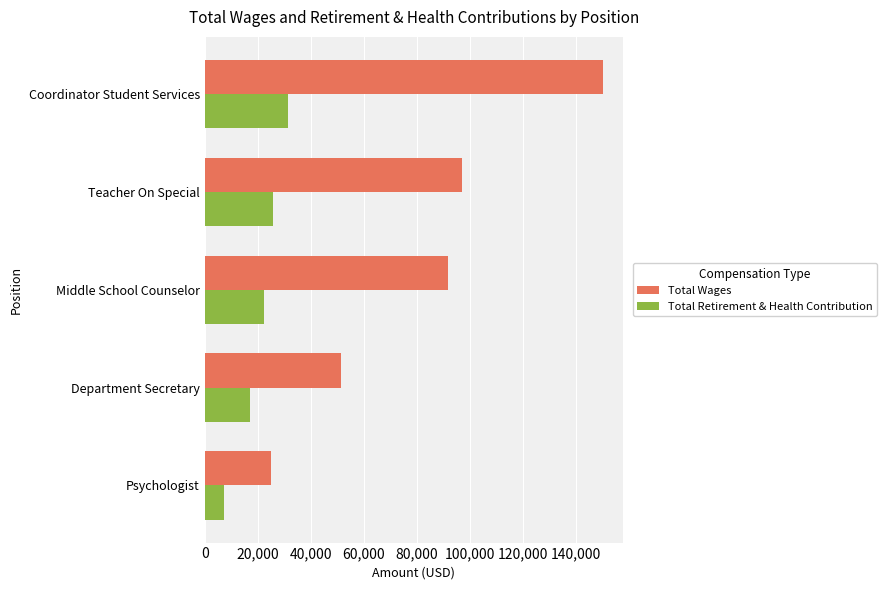

What is the sum of all Total Retirement & Health Contribution values?

103479